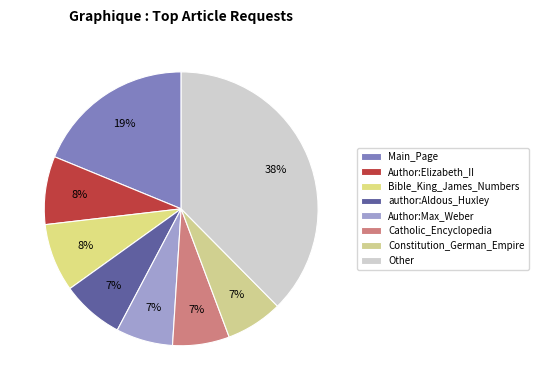

Between author:Aldous_Huxley and Catholic_Encyclopedia, which is larger?

author:Aldous_Huxley